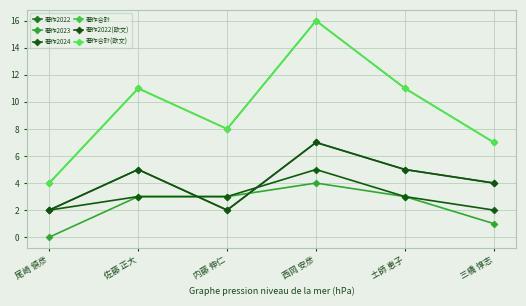

What is the average value of the 著作合計(欧文) series?

10